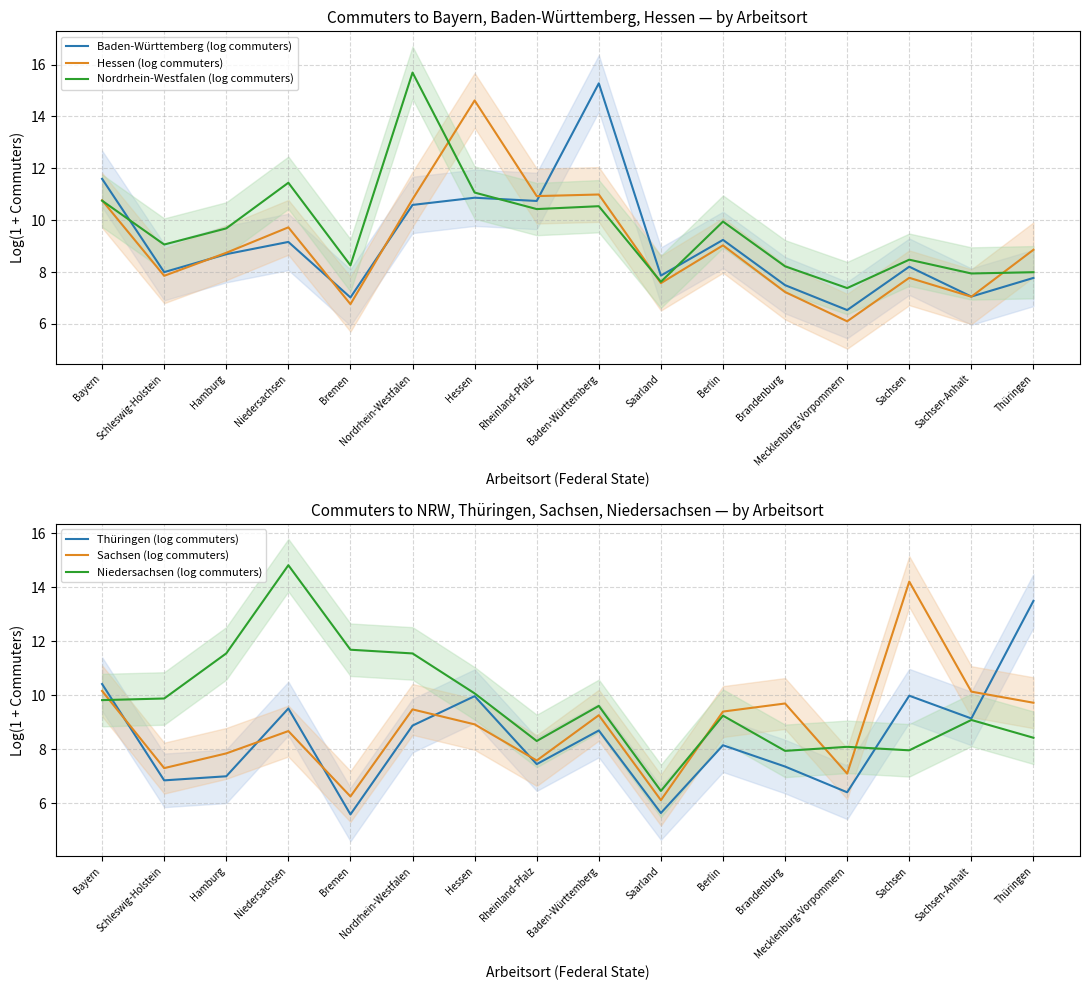

How many lines are shown in the chart?

6